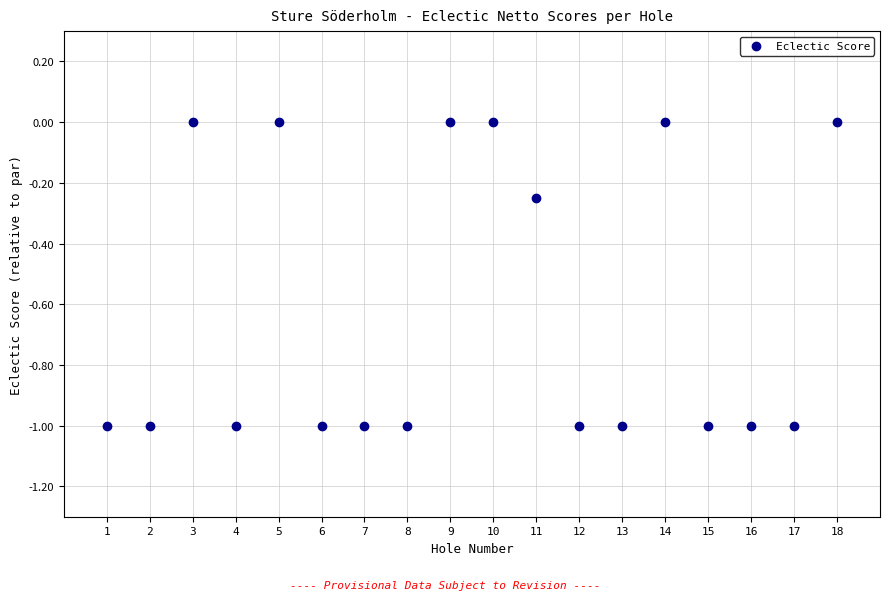

What is the range of X values (max minus min)?

17.0